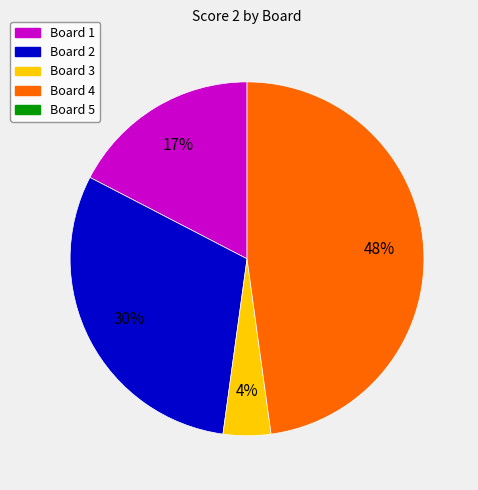

How many segments does this pie chart have?

4